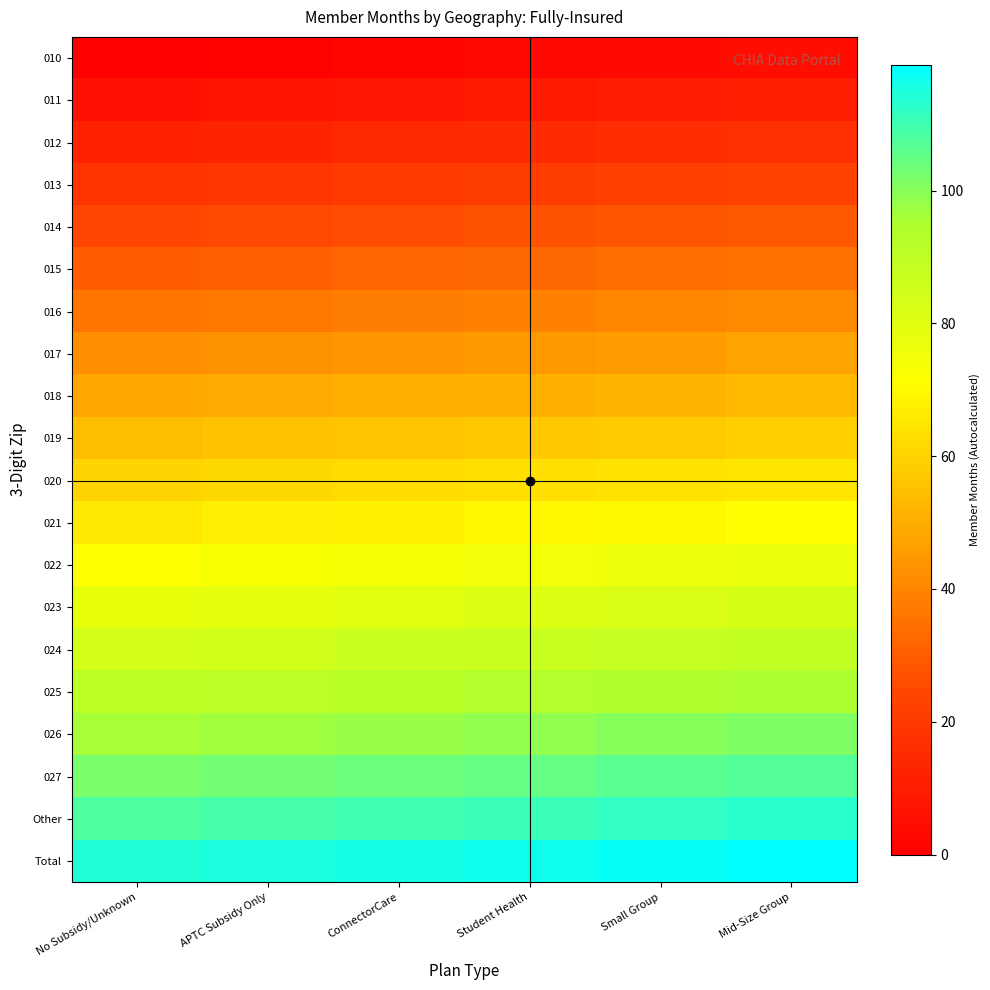

Reading right to left, extract all data points from this chart.

010: Mid-Size Group=5	Small Group=4	Student Health=3	ConnectorCare=2	APTC Subsidy Only=1	No Subsidy/Unknown=0
011: Mid-Size Group=11	Small Group=10	Student Health=9	ConnectorCare=8	APTC Subsidy Only=7	No Subsidy/Unknown=6
012: Mid-Size Group=17	Small Group=16	Student Health=15	ConnectorCare=14	APTC Subsidy Only=13	No Subsidy/Unknown=12
013: Mid-Size Group=23	Small Group=22	Student Health=21	ConnectorCare=20	APTC Subsidy Only=19	No Subsidy/Unknown=18
014: Mid-Size Group=29	Small Group=28	Student Health=27	ConnectorCare=26	APTC Subsidy Only=25	No Subsidy/Unknown=24
015: Mid-Size Group=35	Small Group=34	Student Health=33	ConnectorCare=32	APTC Subsidy Only=31	No Subsidy/Unknown=30
016: Mid-Size Group=41	Small Group=40	Student Health=39	ConnectorCare=38	APTC Subsidy Only=37	No Subsidy/Unknown=36
017: Mid-Size Group=47	Small Group=46	Student Health=45	ConnectorCare=44	APTC Subsidy Only=43	No Subsidy/Unknown=42
018: Mid-Size Group=53	Small Group=52	Student Health=51	ConnectorCare=50	APTC Subsidy Only=49	No Subsidy/Unknown=48
019: Mid-Size Group=59	Small Group=58	Student Health=57	ConnectorCare=56	APTC Subsidy Only=55	No Subsidy/Unknown=54
020: Mid-Size Group=65	Small Group=64	Student Health=63	ConnectorCare=62	APTC Subsidy Only=61	No Subsidy/Unknown=60
021: Mid-Size Group=71	Small Group=70	Student Health=69	ConnectorCare=68	APTC Subsidy Only=67	No Subsidy/Unknown=66
022: Mid-Size Group=77	Small Group=76	Student Health=75	ConnectorCare=74	APTC Subsidy Only=73	No Subsidy/Unknown=72
023: Mid-Size Group=83	Small Group=82	Student Health=81	ConnectorCare=80	APTC Subsidy Only=79	No Subsidy/Unknown=78
024: Mid-Size Group=89	Small Group=88	Student Health=87	ConnectorCare=86	APTC Subsidy Only=85	No Subsidy/Unknown=84
025: Mid-Size Group=95	Small Group=94	Student Health=93	ConnectorCare=92	APTC Subsidy Only=91	No Subsidy/Unknown=90
026: Mid-Size Group=101	Small Group=100	Student Health=99	ConnectorCare=98	APTC Subsidy Only=97	No Subsidy/Unknown=96
027: Mid-Size Group=107	Small Group=106	Student Health=105	ConnectorCare=104	APTC Subsidy Only=103	No Subsidy/Unknown=102
Other: Mid-Size Group=113	Small Group=112	Student Health=111	ConnectorCare=110	APTC Subsidy Only=109	No Subsidy/Unknown=108
Total: Mid-Size Group=119	Small Group=118	Student Health=117	ConnectorCare=116	APTC Subsidy Only=115	No Subsidy/Unknown=114